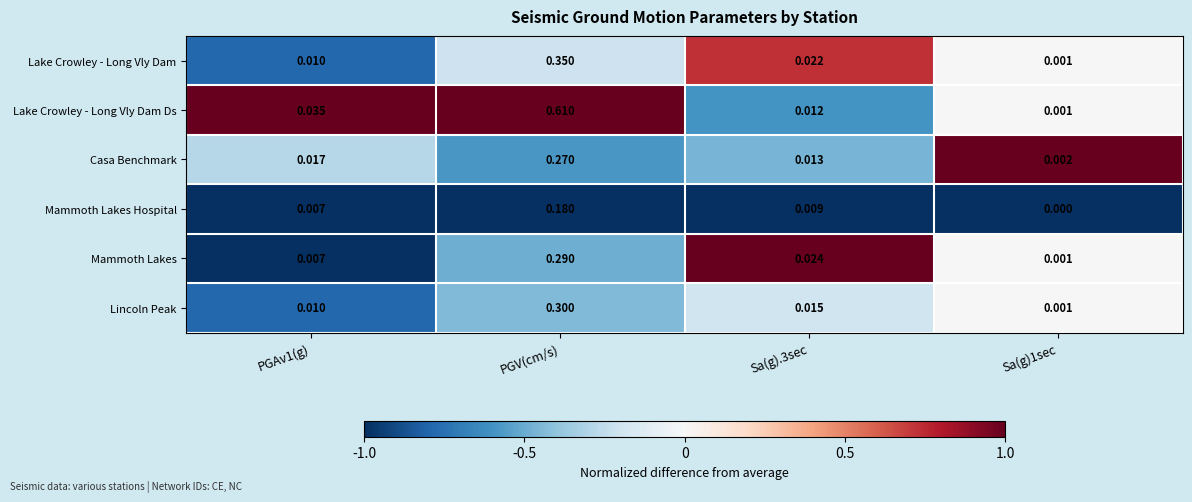

Which series has the largest total across all categories?

Lake Crowley - Long Vly Dam Ds